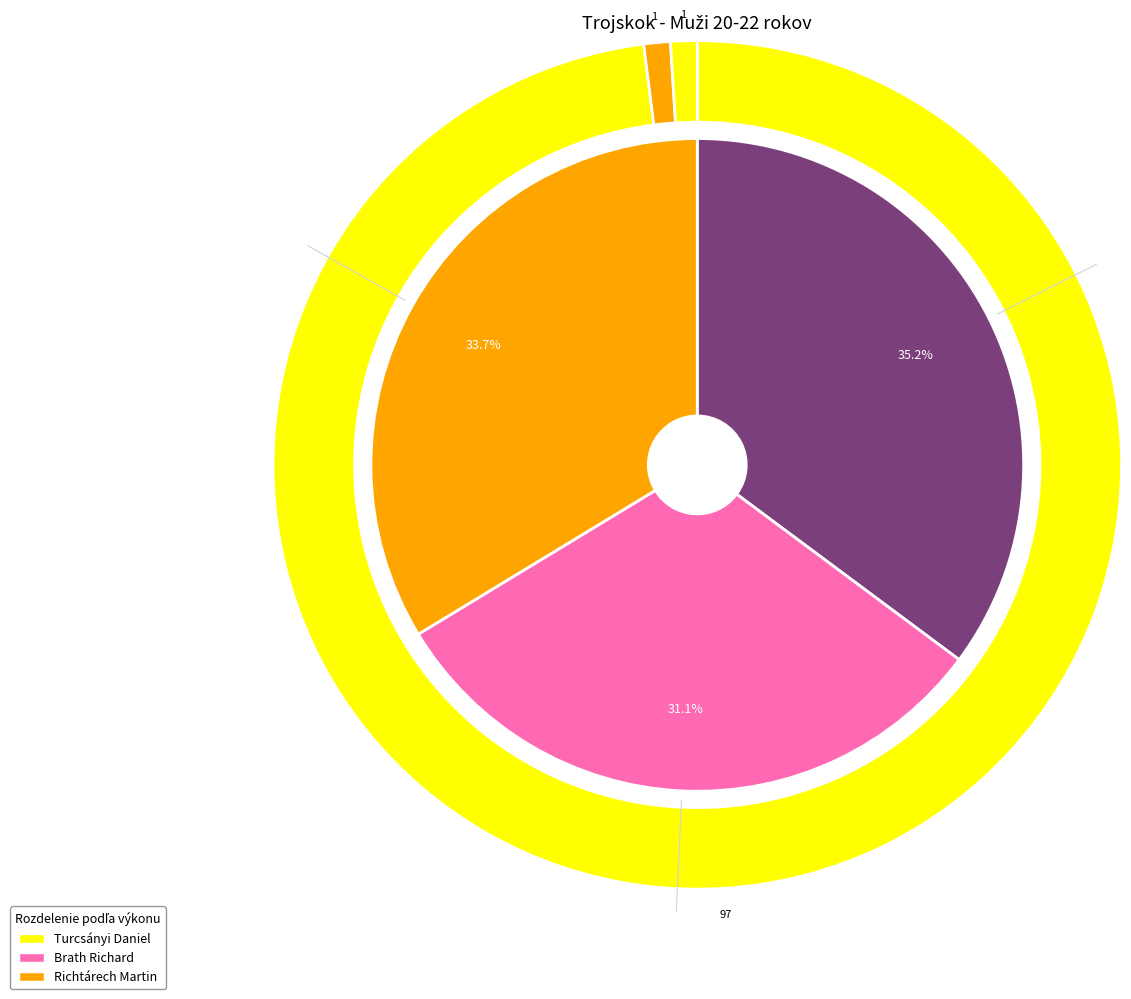

What is the smallest slice in the pie chart?

Richtárech Martin